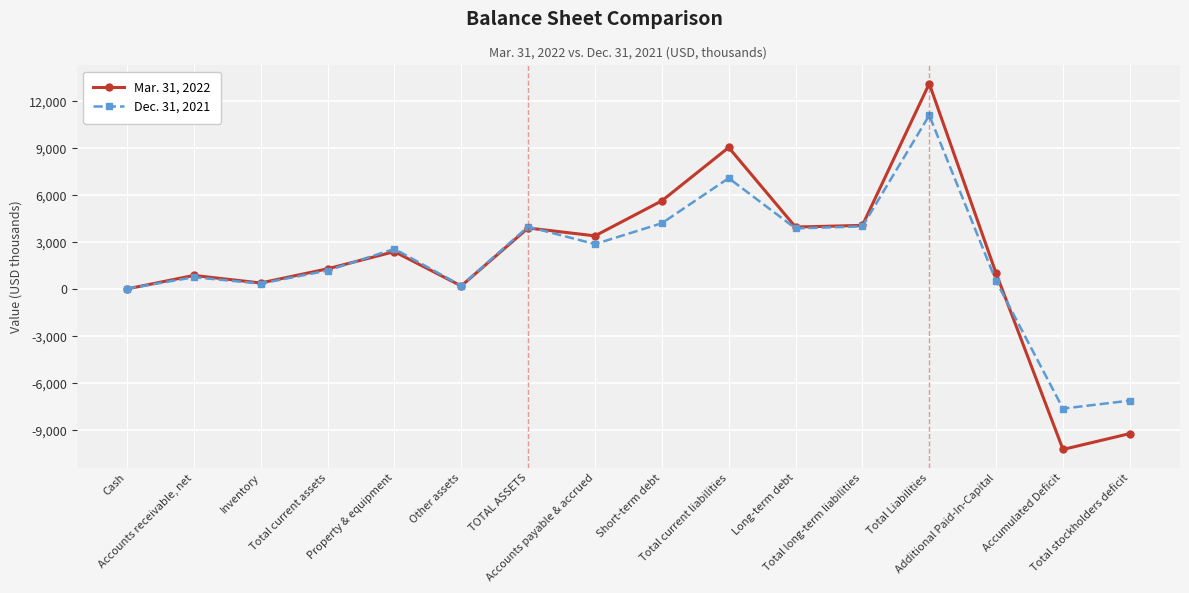

At Cash, list the series in order from largest to smallest.

Dec. 31, 2021, Mar. 31, 2022